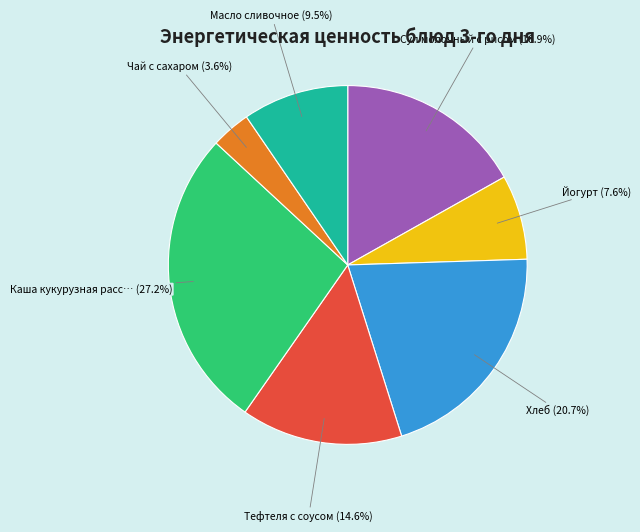

Is there a majority slice in this chart?

No